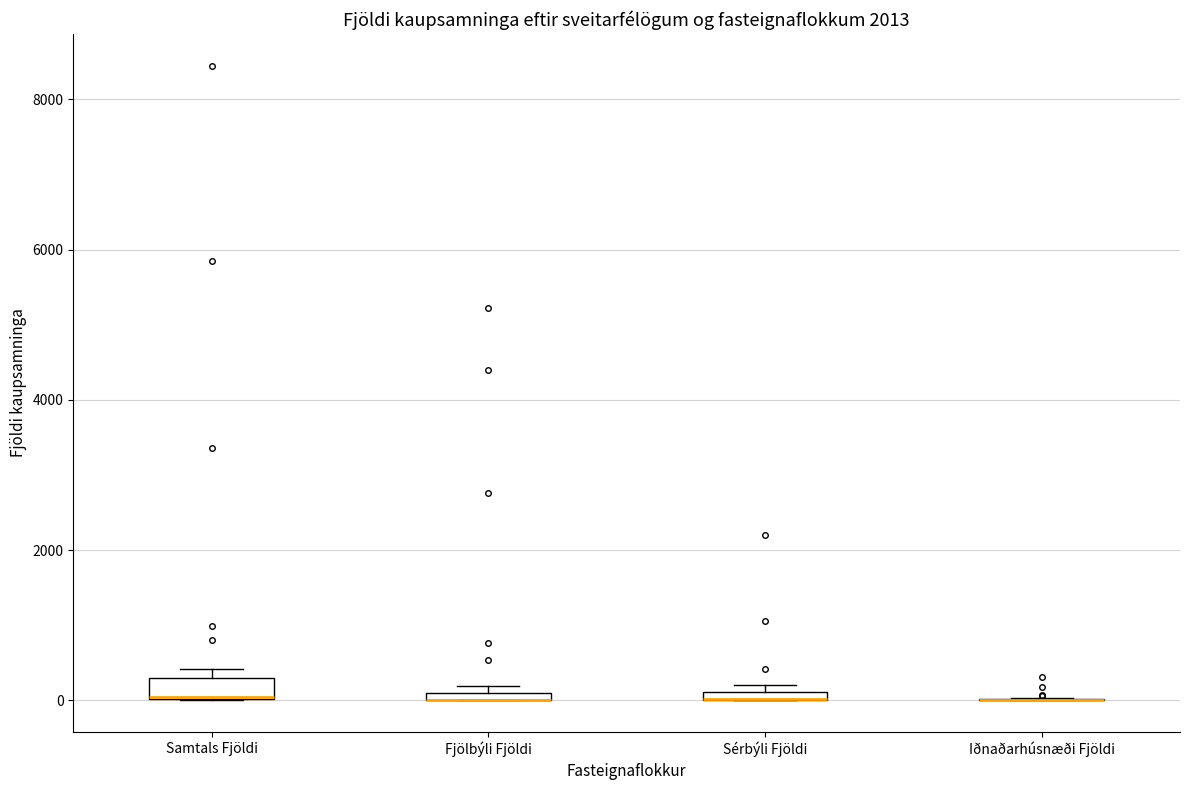

Where is the upper edge of the box for Fjölbýli Fjöldi on the y-axis? The values are not printed on the chart, so give them approximately, as read against the axis.

200